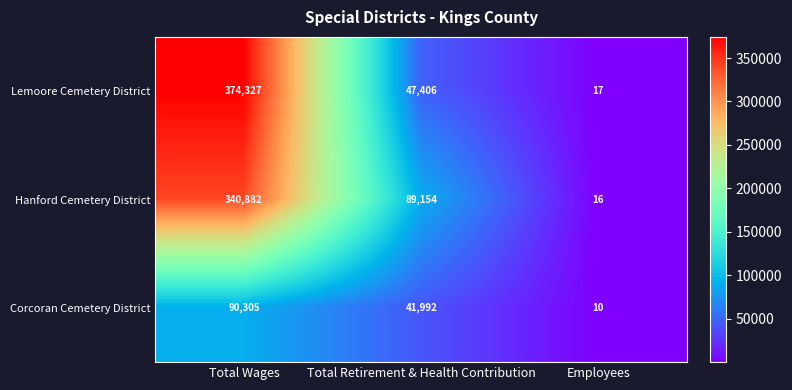

Which series has the widest spread of values?

Lemoore Cemetery District